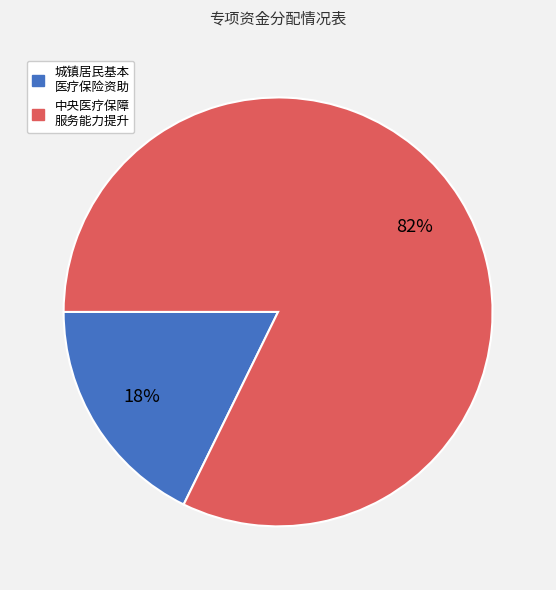

Does any single category account for the majority?

Yes